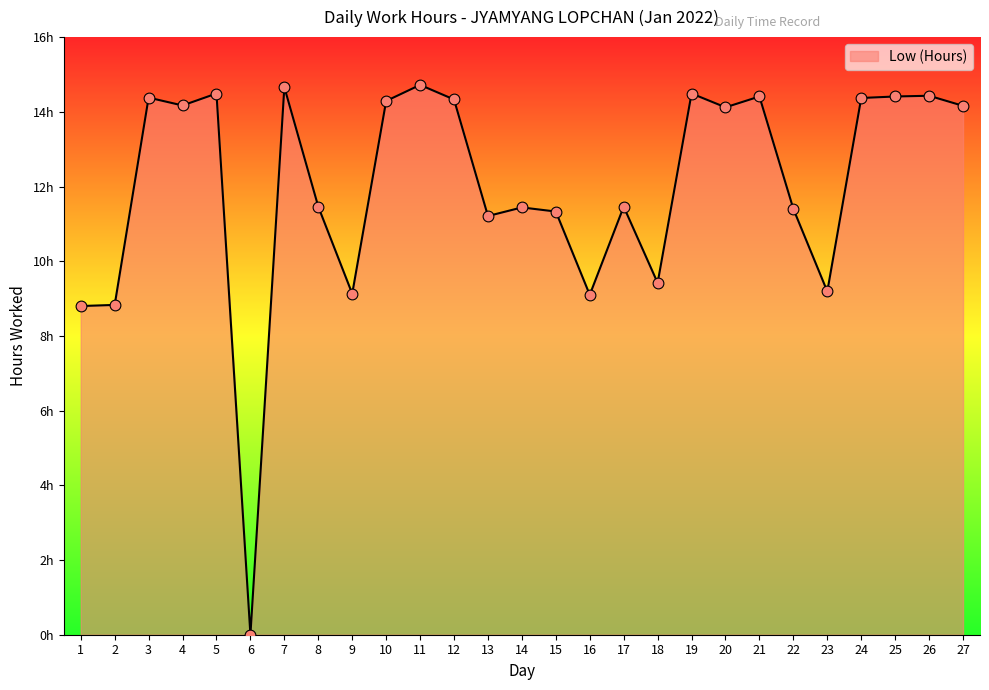

What is the ratio of the value at 19 to the value at 27?

1.0